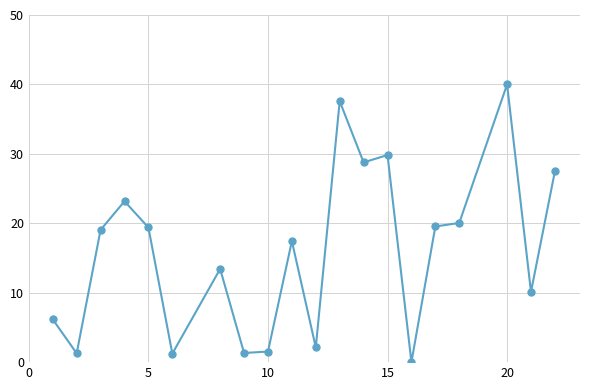

True or false: there are more than 1 points higher than both neighbors.

True